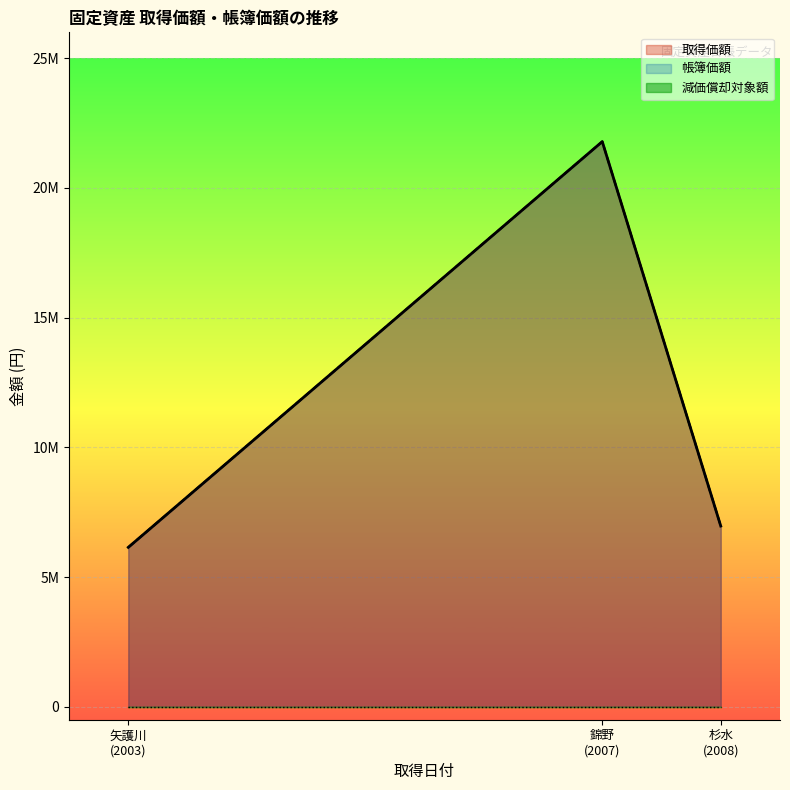

What is the sum of the 取得価額 values at 錦野 (2007) and 矢護川 (2003)?

27933150